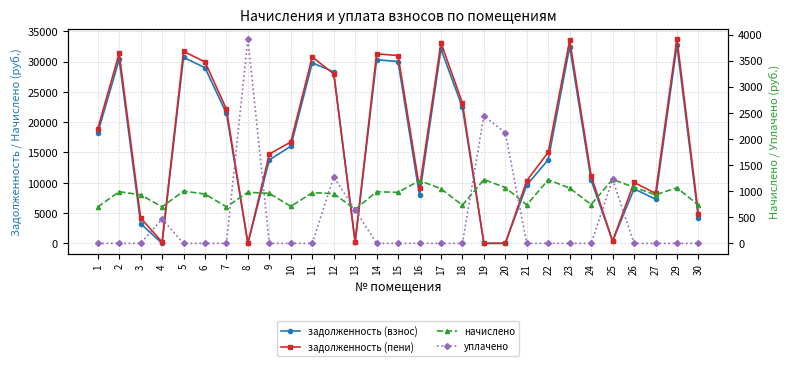

Rank the categories by уплачено value from lowest to highest.

1, 2, 3, 5, 6, 7, 9, 10, 11, 14, 15, 16, 17, 18, 21, 22, 23, 24, 26, 27, 29, 30, 4, 13, 25, 12, 20, 19, 8